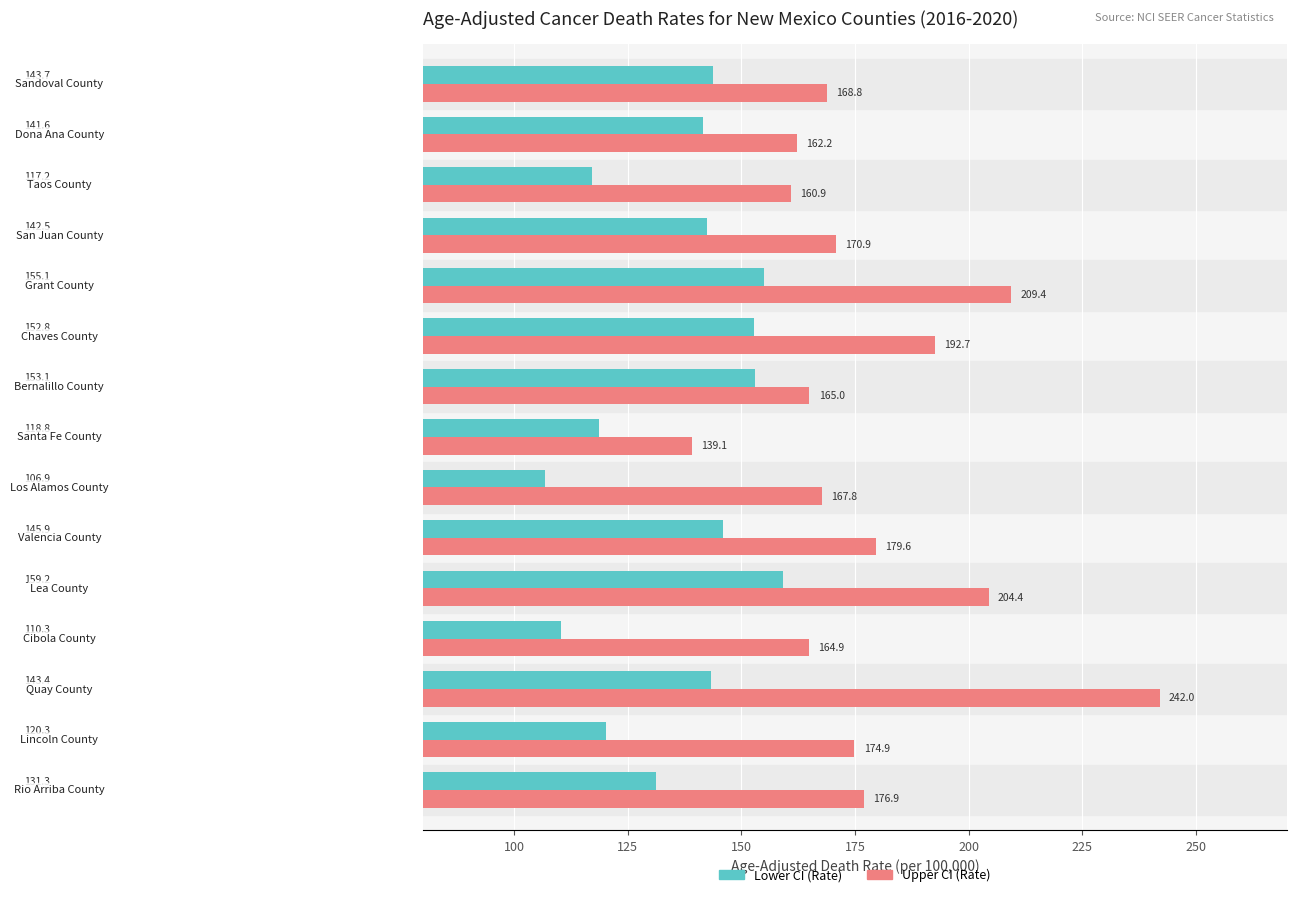

What is the average value of the Lower CI (Rate) series?

136.1